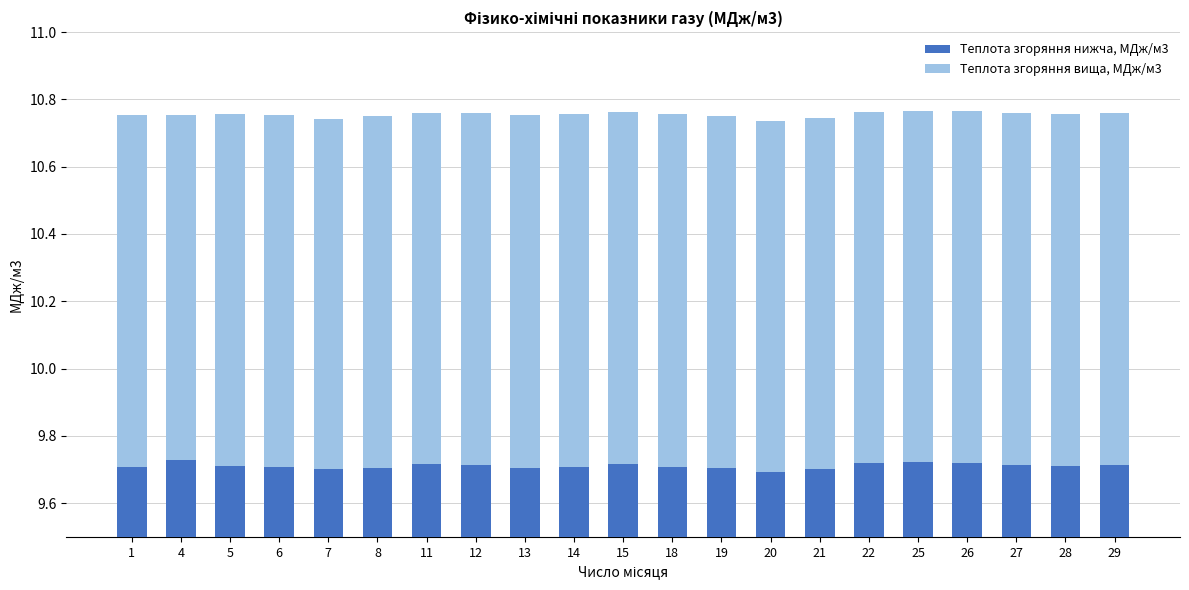

At which category does the chart reach its peak across all series?

4